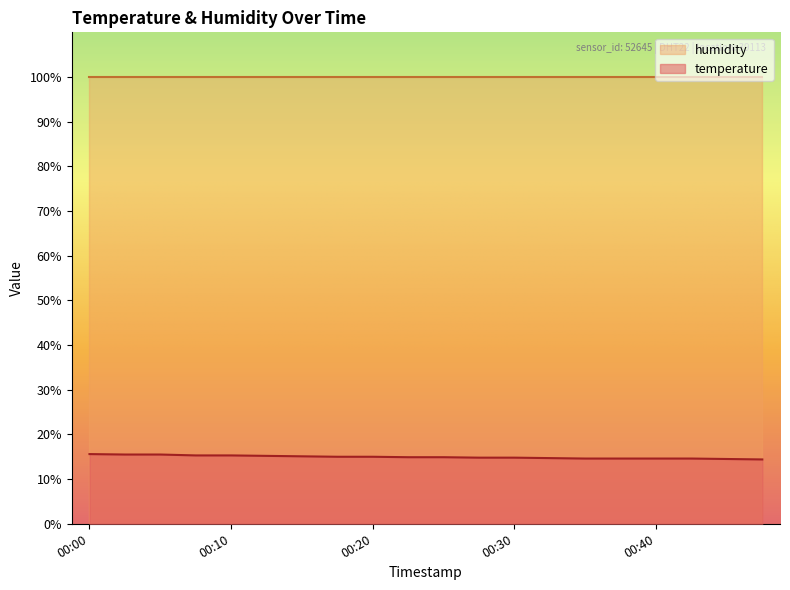

How many lines are shown in the chart?

2